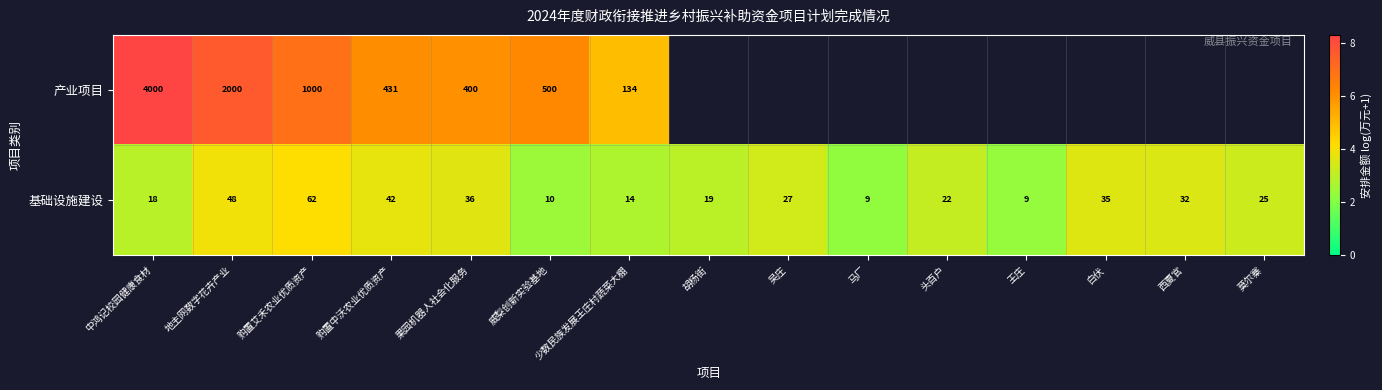

At 地主网数字花卉产业, list the series in order from largest to smallest.

产业项目, 基础设施建设